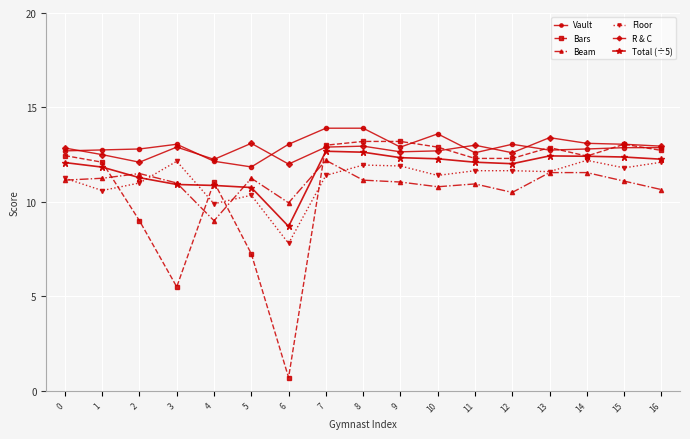

Is it true that Total (÷5) equals 10.9 at 4?

True